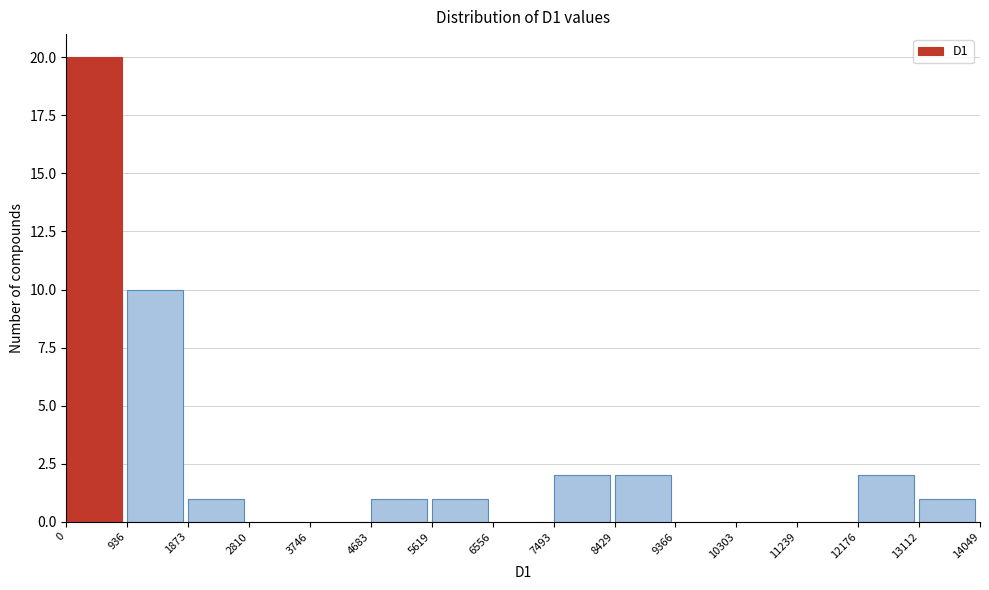

How tall is the bar that spans 1873 to 2810 on the x-axis? The values are not printed on the chart, so give them approximately, as read against the axis.

1